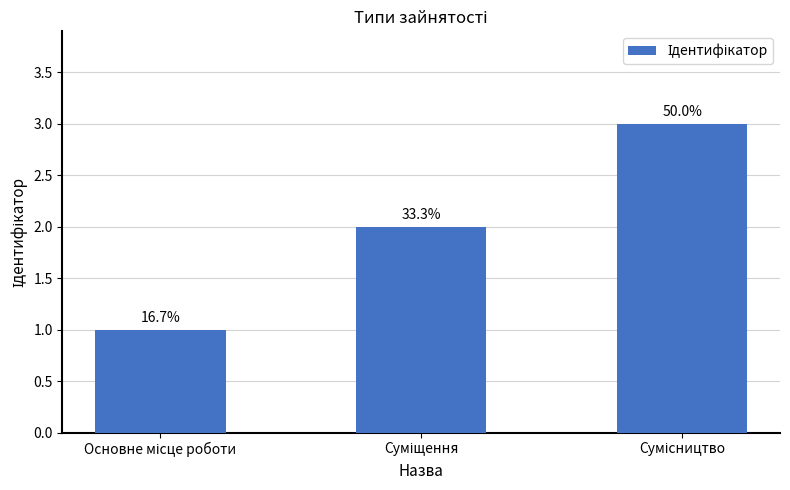

Reading left to right, list all the values displayed in this chart.

1	2	3